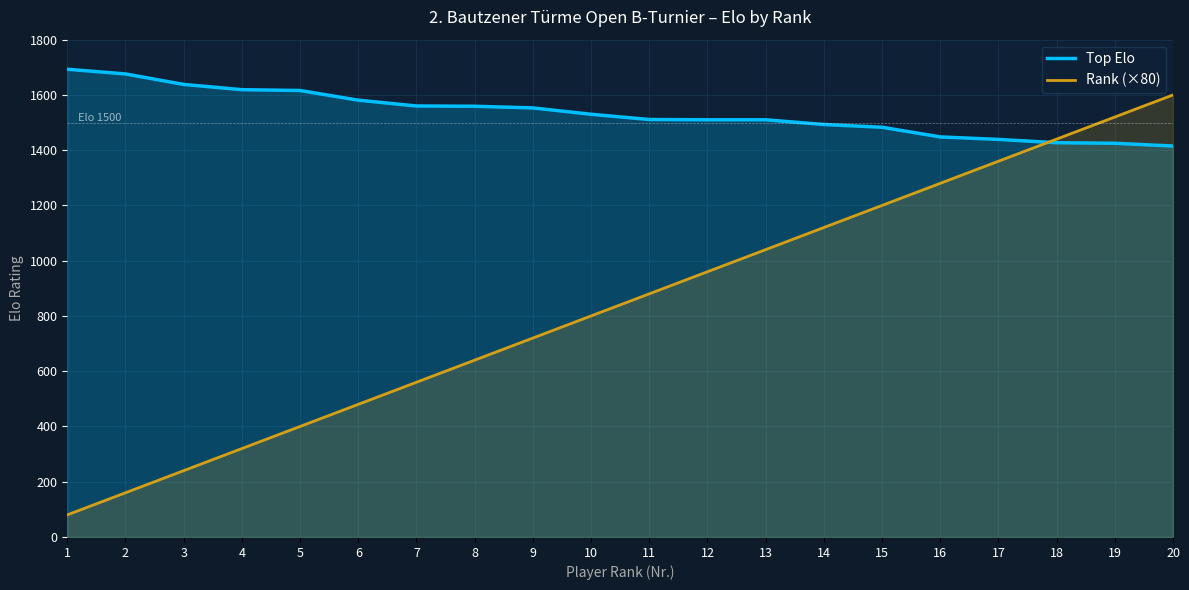

The value of Rank (×80) at 18 is 351. True or false?

False